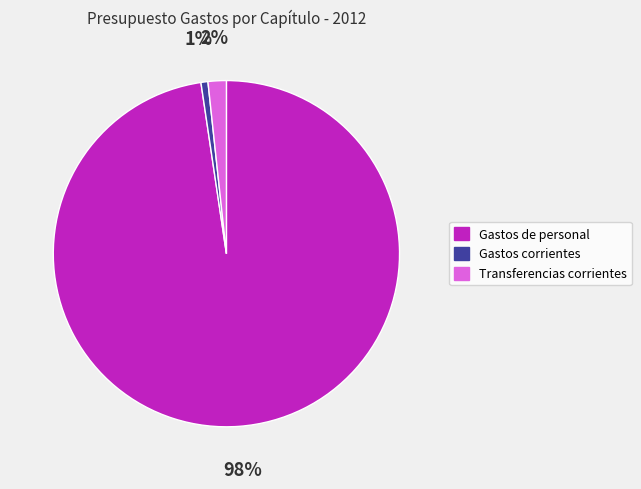

Is there any slice that represents more than half of the pie?

Yes